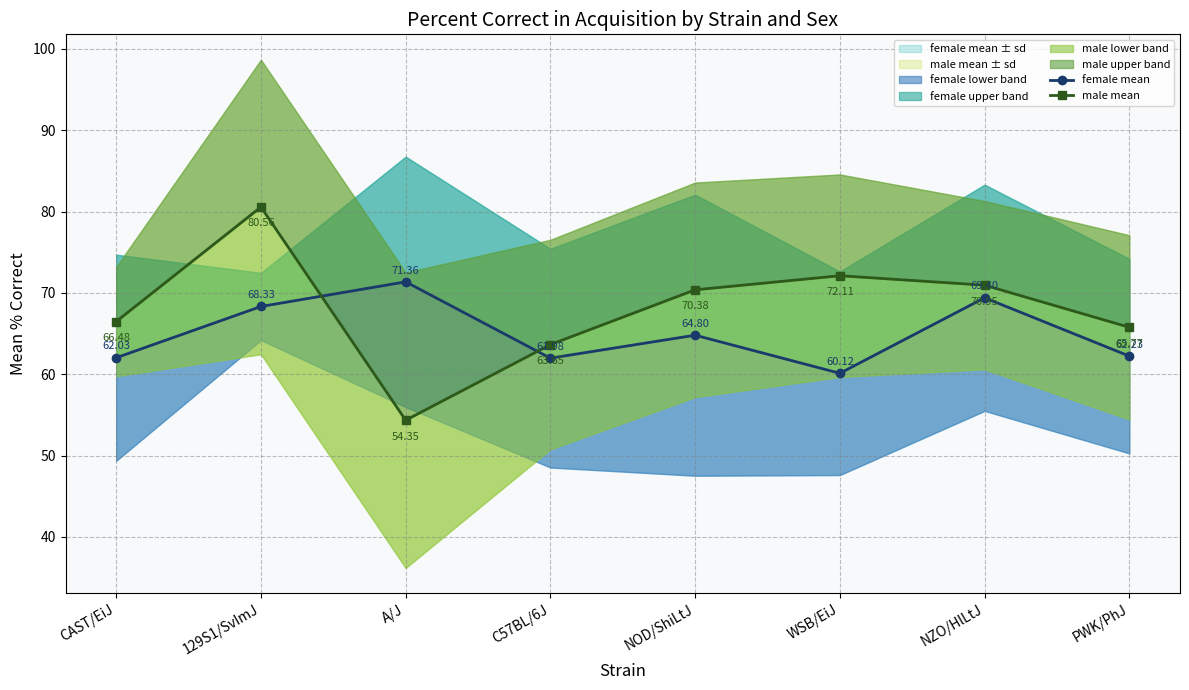

Reading left to right, list all the values displayed in this chart.

female mean: CAST/EiJ=62.0	129S1/SvImJ=68.3	A/J=71.4	C57BL/6J=62.0	NOD/ShiLtJ=64.8	WSB/EiJ=60.1	NZO/HlLtJ=69.4	PWK/PhJ=62.2
male mean: CAST/EiJ=66.5	129S1/SvImJ=80.6	A/J=54.4	C57BL/6J=63.6	NOD/ShiLtJ=70.4	WSB/EiJ=72.1	NZO/HlLtJ=71.0	PWK/PhJ=65.8